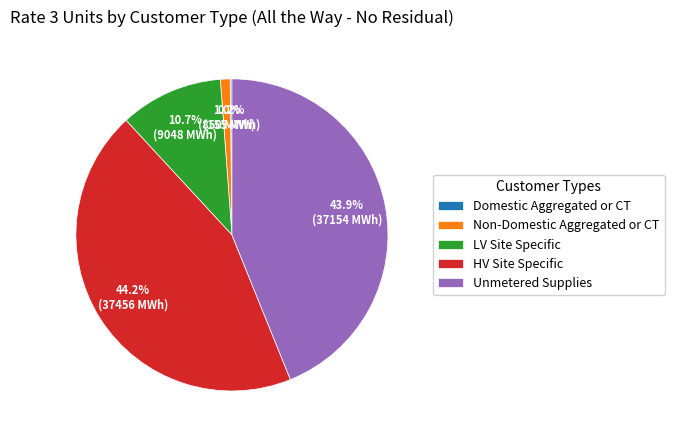

Approximately how many times larger is the value at LV Site Specific compared to HV Site Specific?

0.2